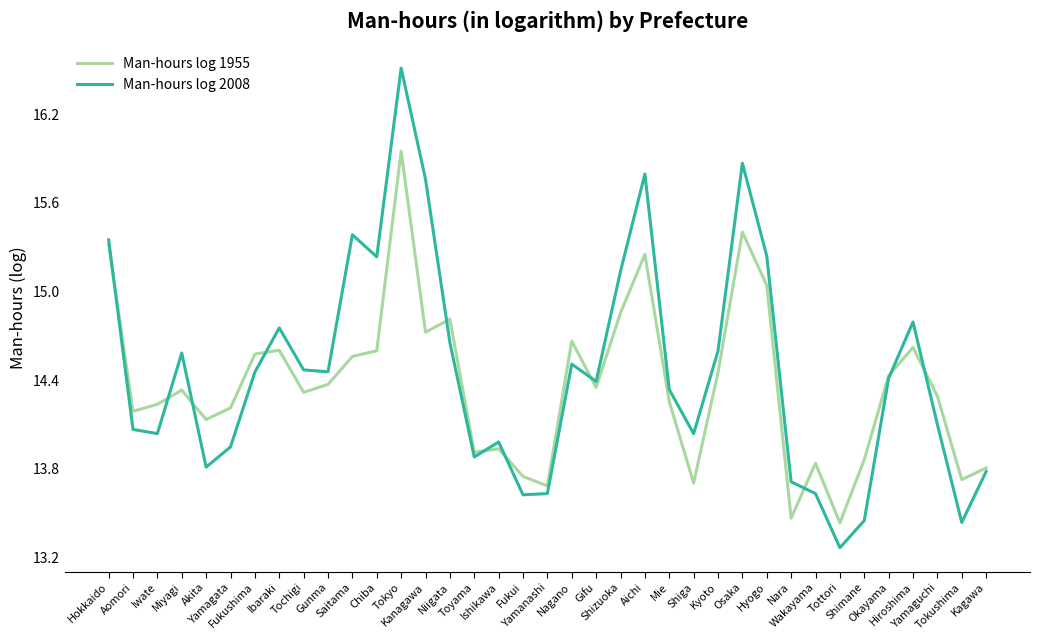

What is the lowest value of the Man-hours log 2008 series?

13.3